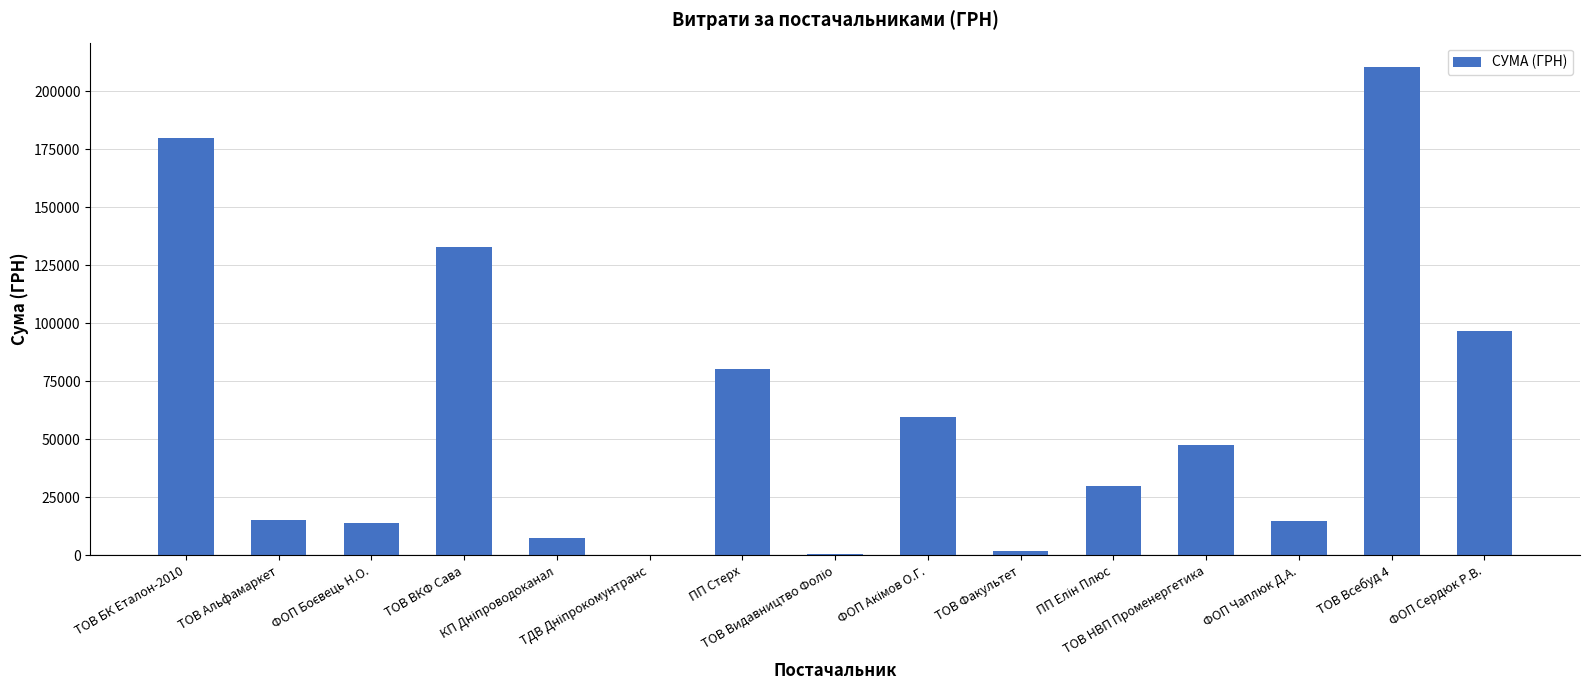

Reading left to right, transcribe all the data shown in this chart.

180000.0	15077.0	14050.0	132788.8	7638.1	271.4	80089.0	716.0	59774.0	2055.0	29942.5	47500.0	15000.0	210357.1	96500.0